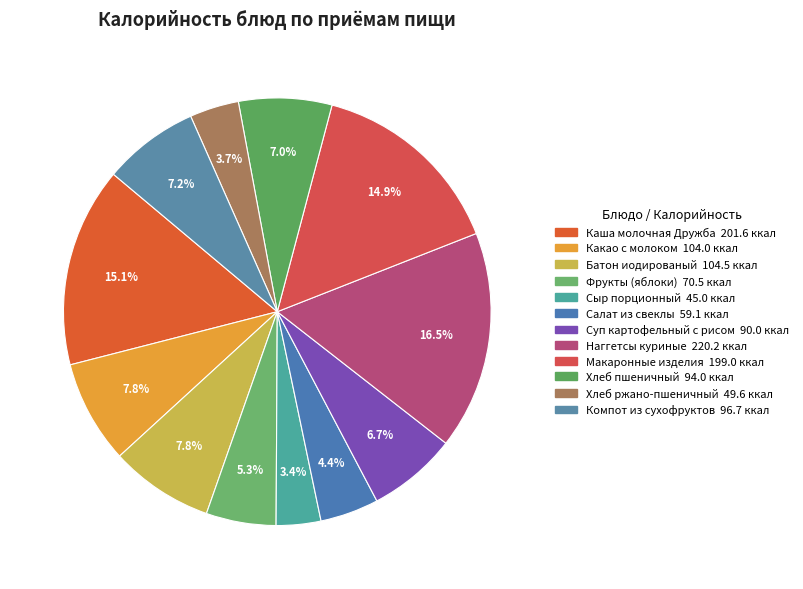

Count the number of slices in the pie.

12